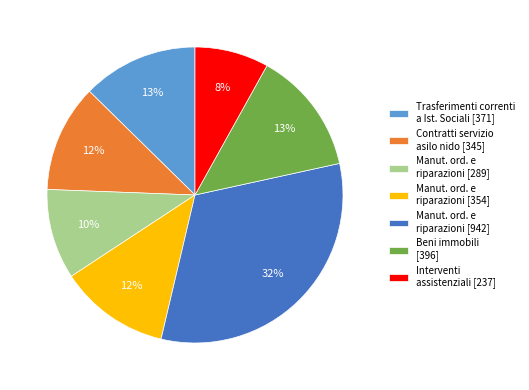

Does any single category account for the majority?

No